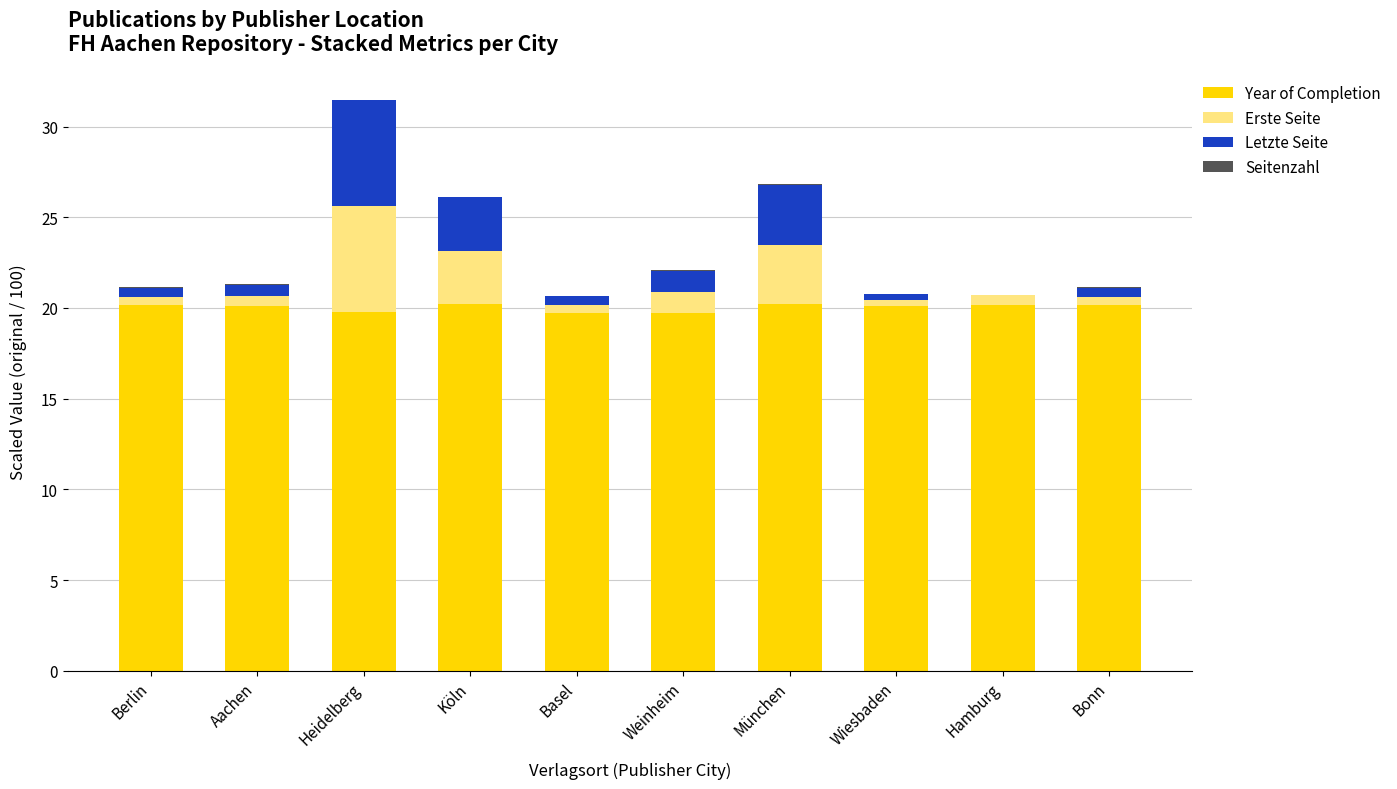

At which category is the sum across all series the highest?

Heidelberg